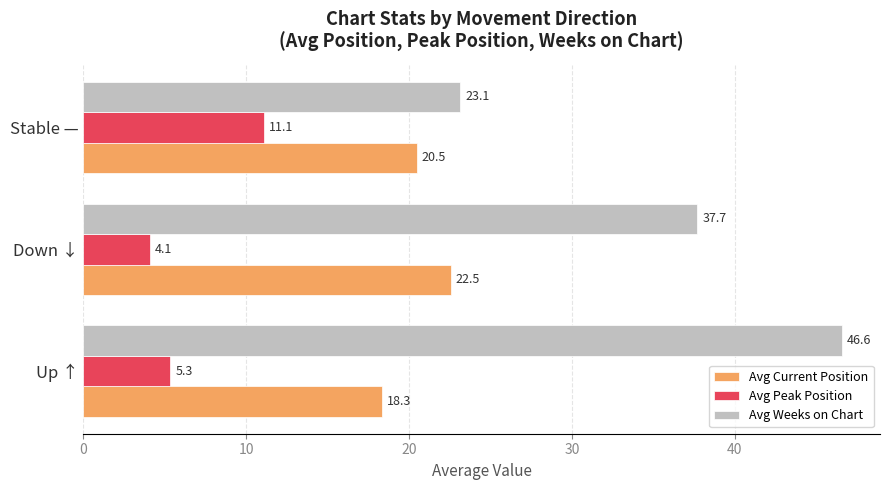

Is it true that Avg Weeks on Chart equals 46.6 at Up ↑?

True